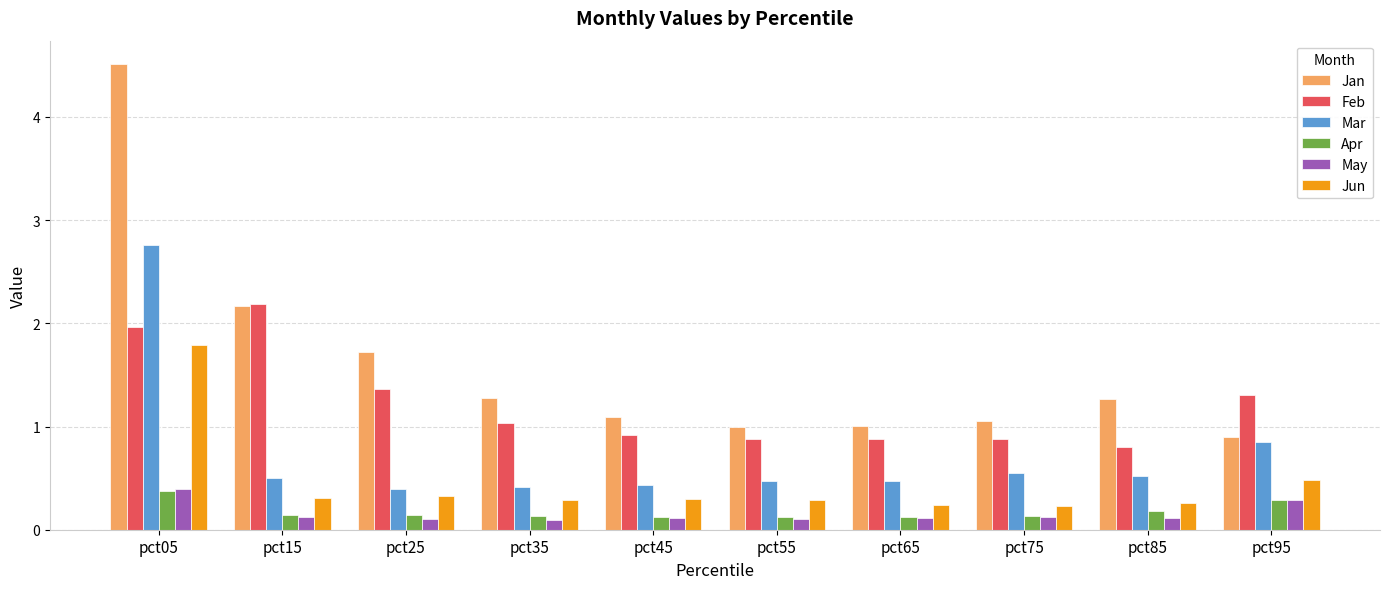

Which series has the largest range (max minus min)?

Jan